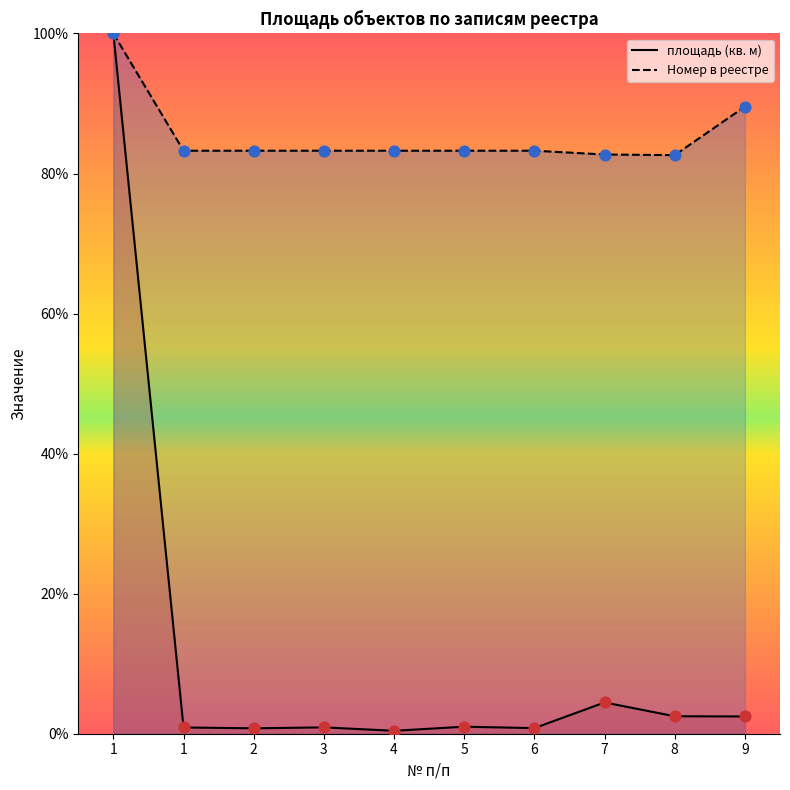

Which series has the largest total across all categories?

Номер в реестре (line)